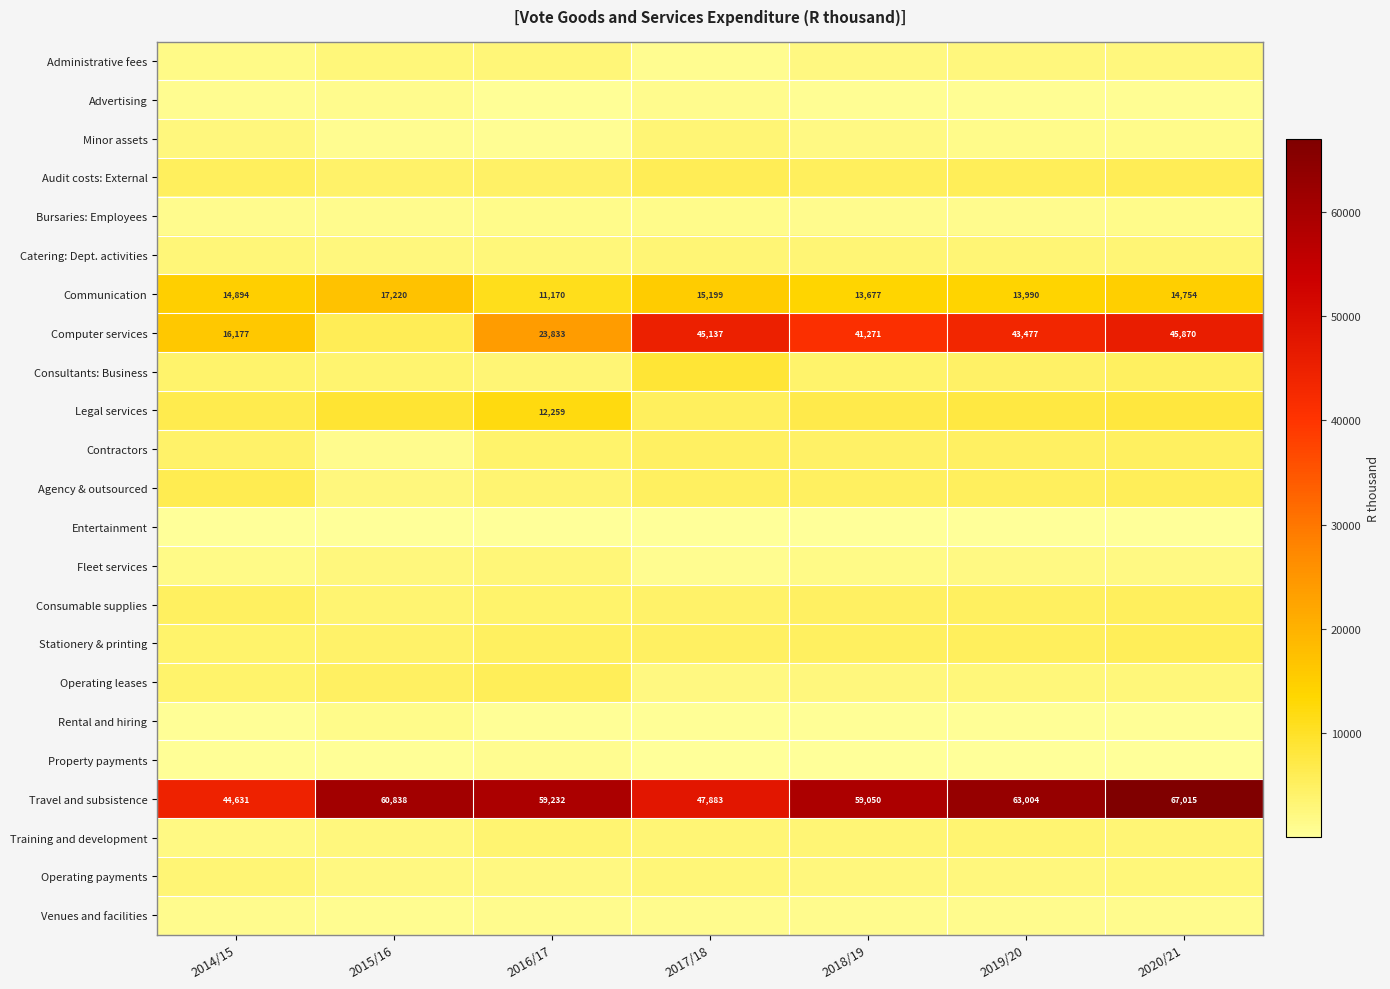

What is the maximum value shown in the chart?

67015